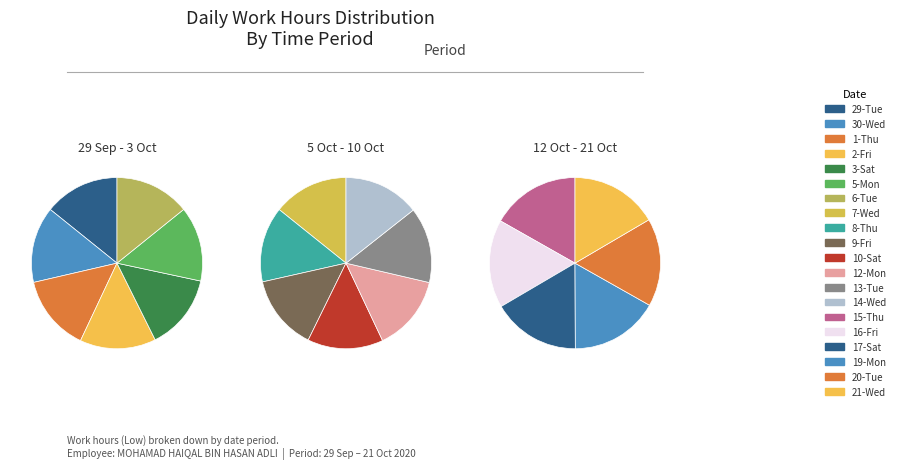

Is there a majority slice in this chart?

No